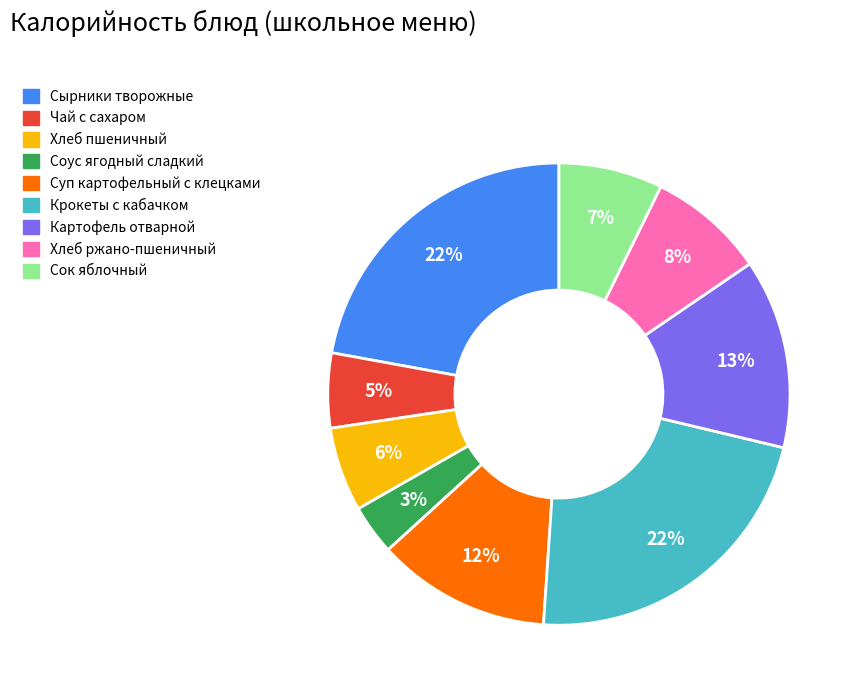

Which slice is the smallest?

Соус ягодный сладкий